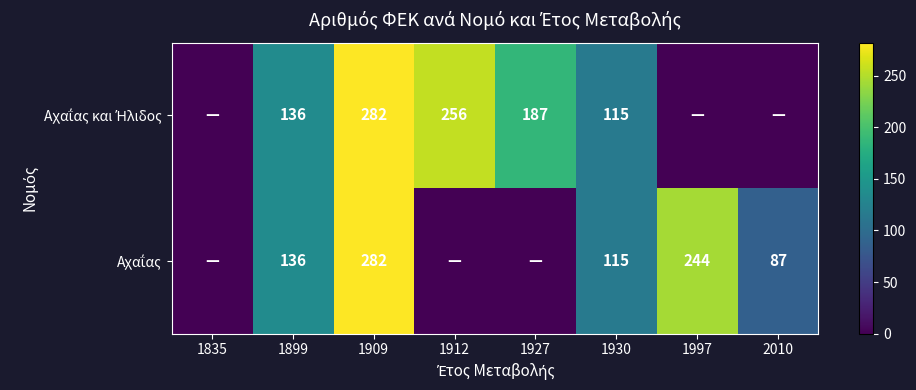

At which category is the sum across all series the highest?

1909